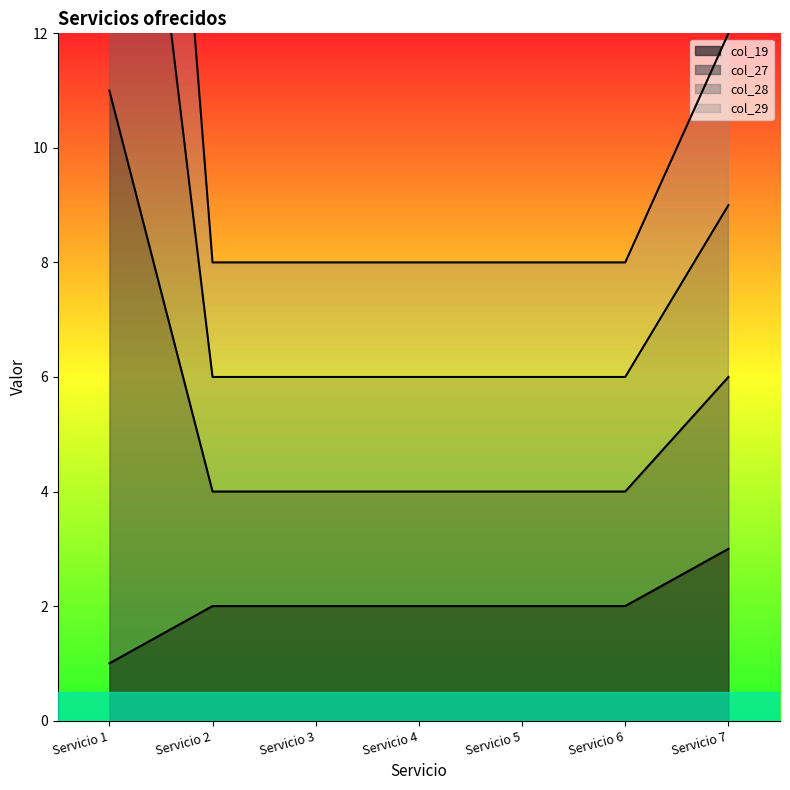

True or false: col_29 and col_28 cross at least once.

False